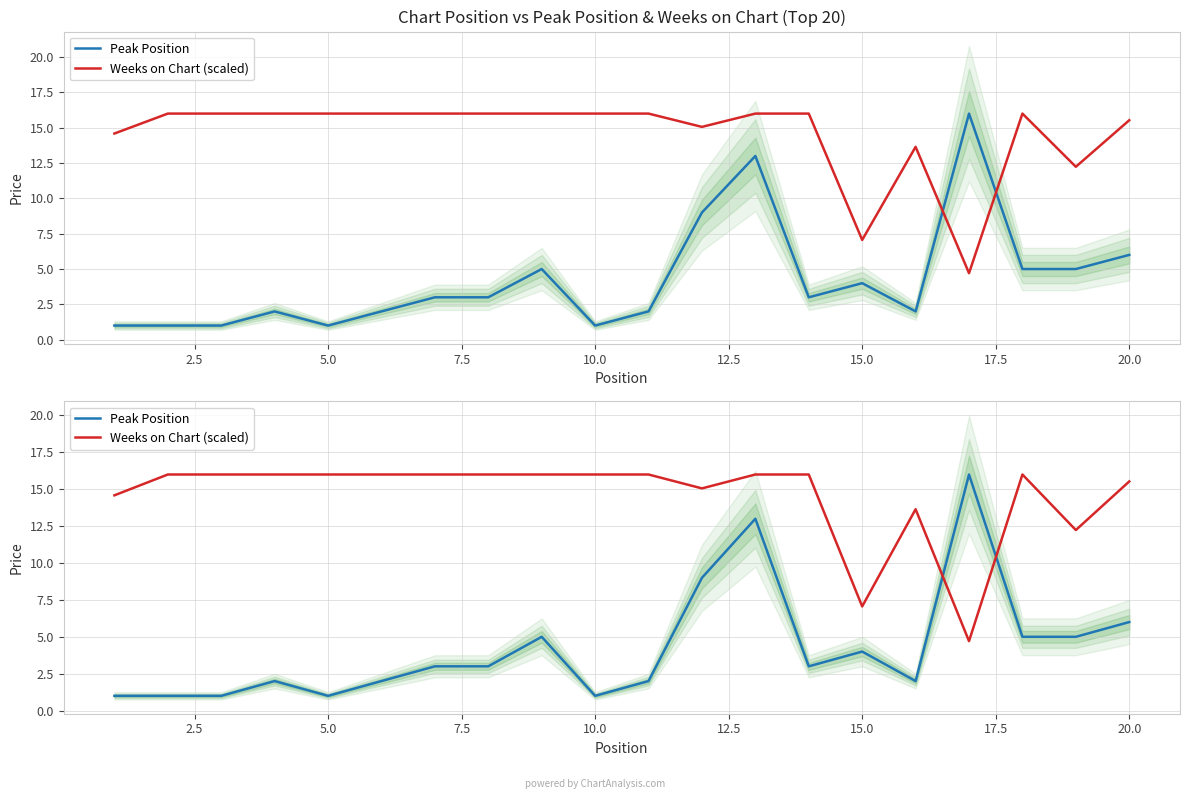

What is the value of the Peak Position point at the 12th from the left?

9.0